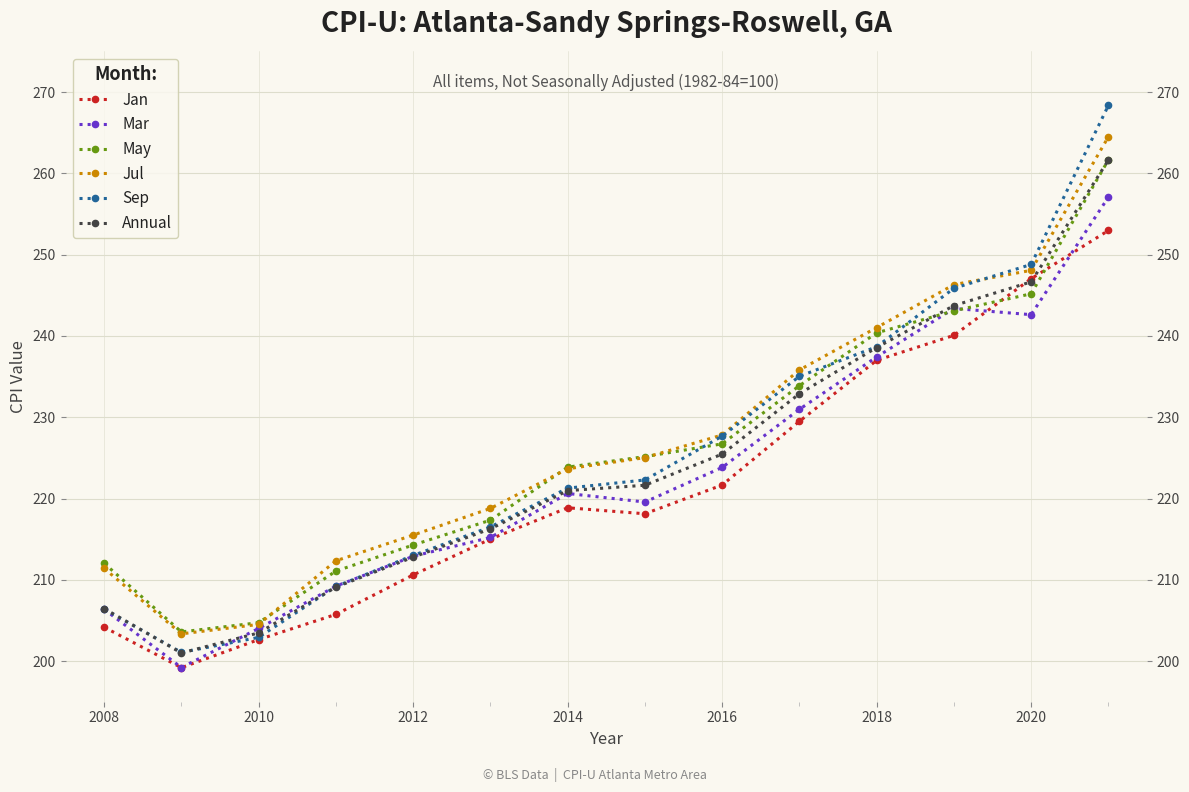

What are all the series names shown in the legend?

Jan, Mar, May, Jul, Sep, Annual